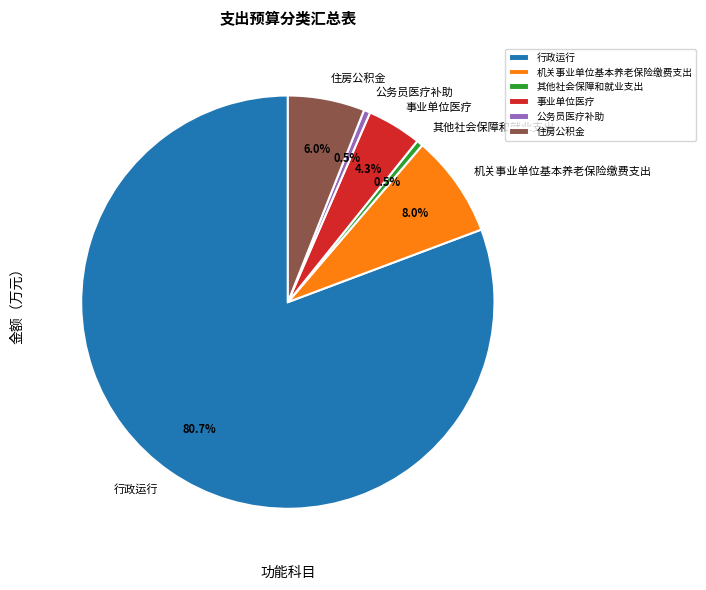

Between 机关事业单位基本养老保险缴费支出 and 行政运行, which is larger?

行政运行